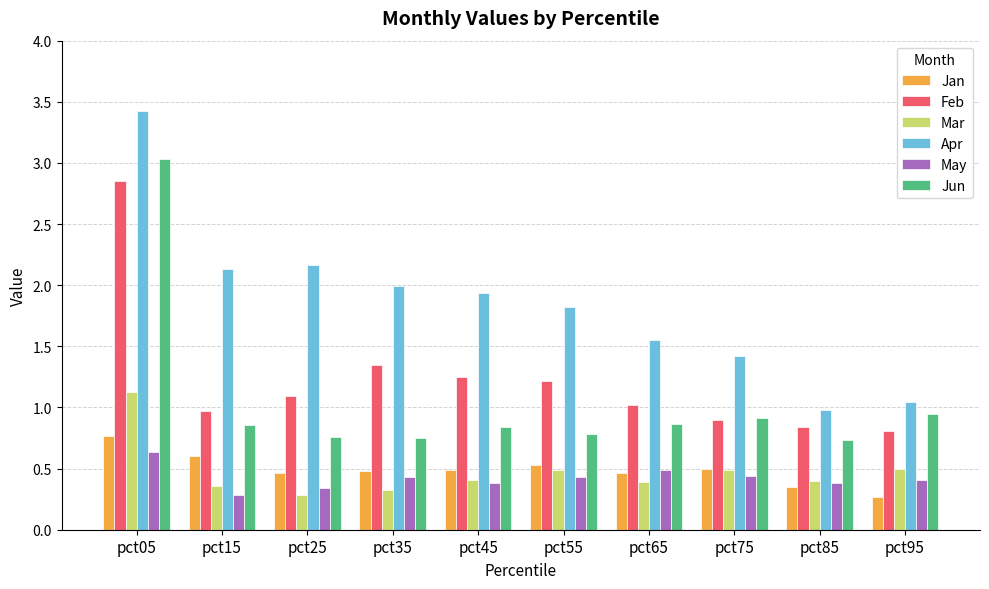

Which category has the highest value in the Mar series?

pct05